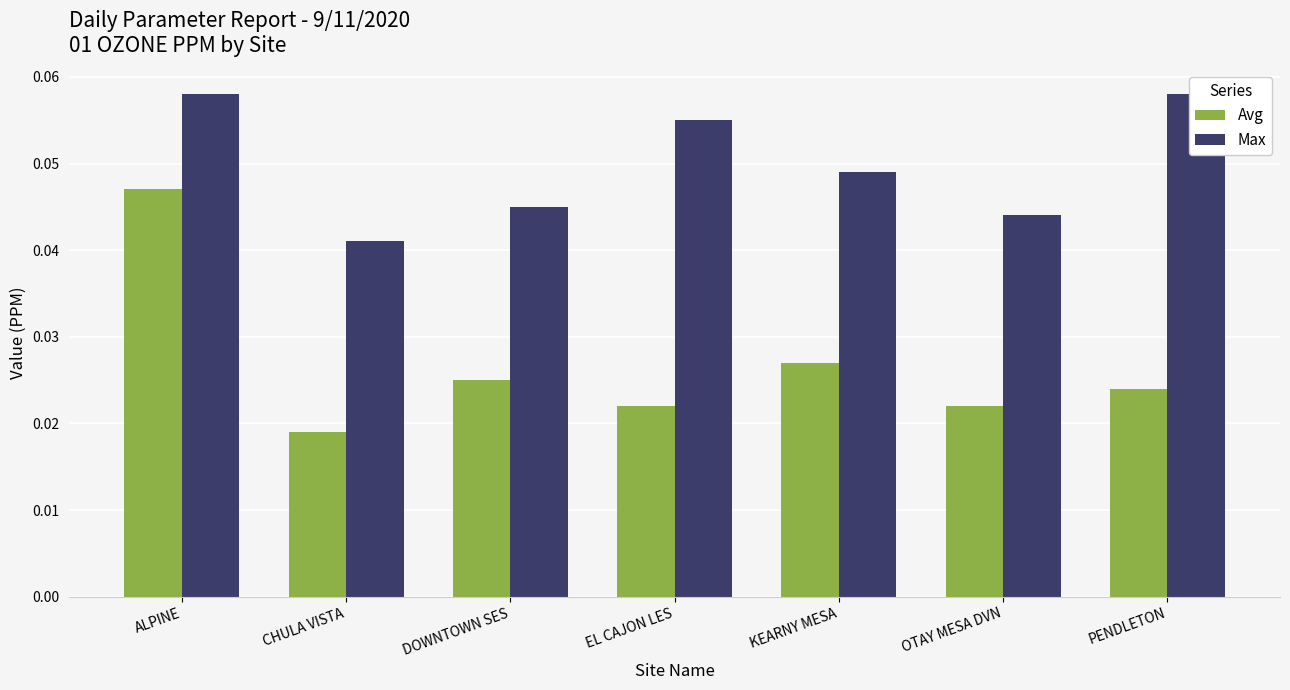

Rank the categories by Avg value from lowest to highest.

CHULA VISTA, EL CAJON LES, OTAY MESA DVN, PENDLETON, DOWNTOWN SES, KEARNY MESA, ALPINE